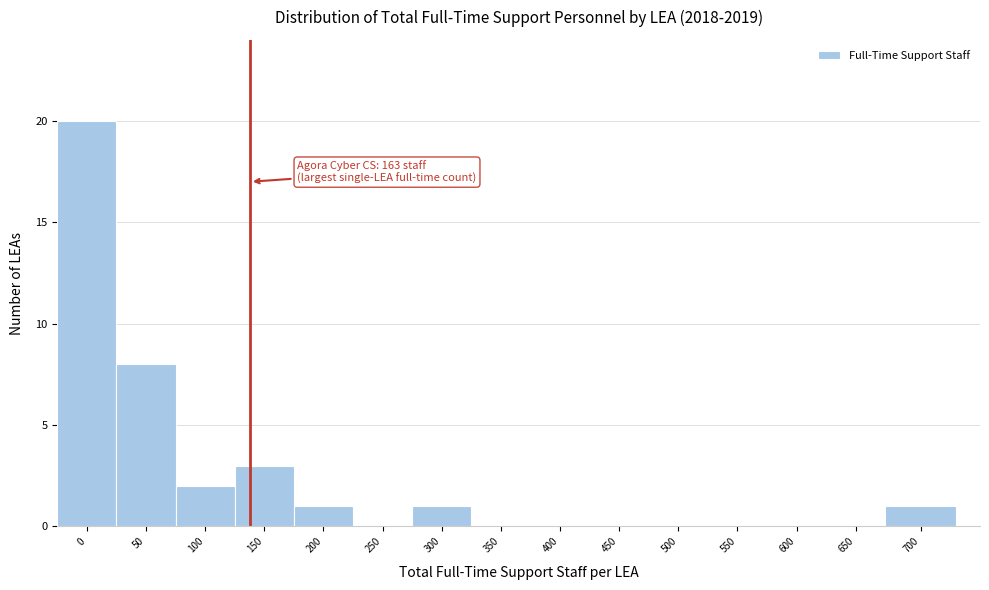

Reading right to left, transcribe all the data shown in this chart.

700=1	650=0	600=0	550=0	500=0	450=0	400=0	350=0	300=1	250=0	200=1	150=3	100=2	50=8	0=20